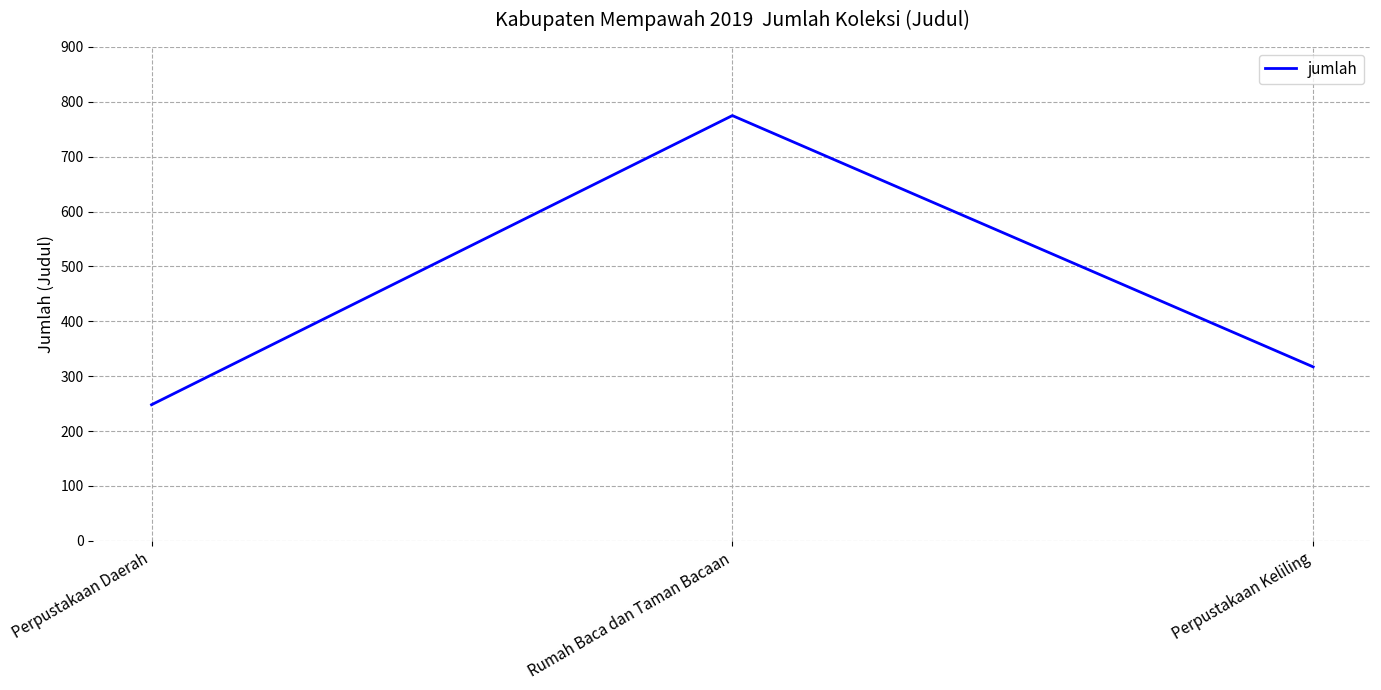

What is the difference between the values at Perpustakaan Daerah and Rumah Baca dan Taman Bacaan?

527